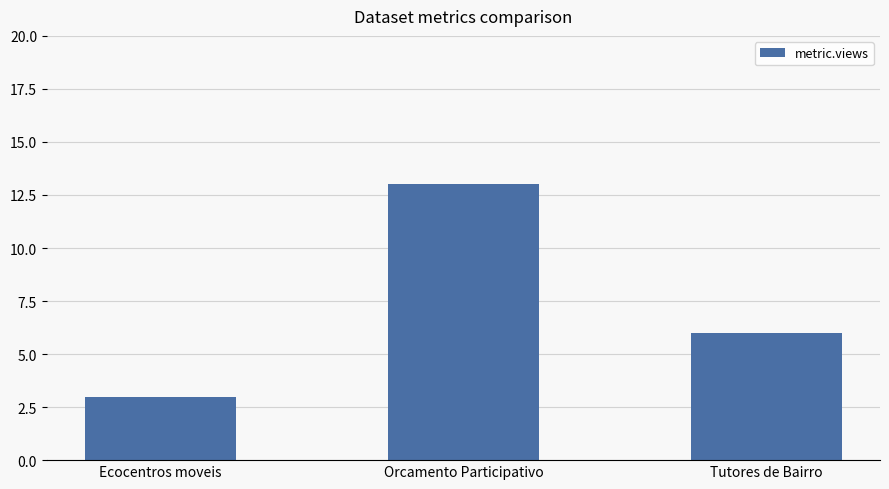

Is it true that the value at Ecocentros moveis is 5?

False